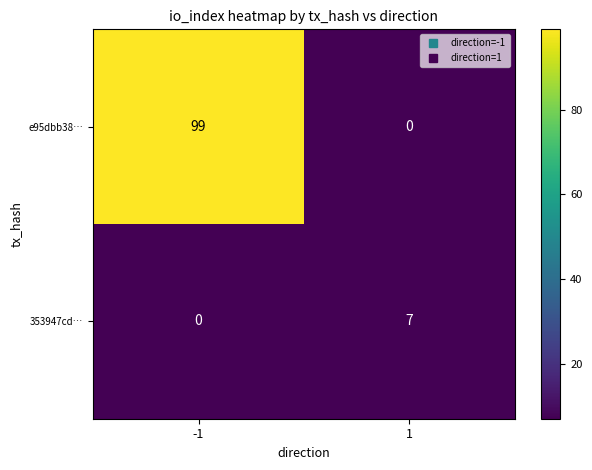

Reading left to right, transcribe all the data shown in this chart.

e95dbb38…: 99	0
353947cd…: 0	7